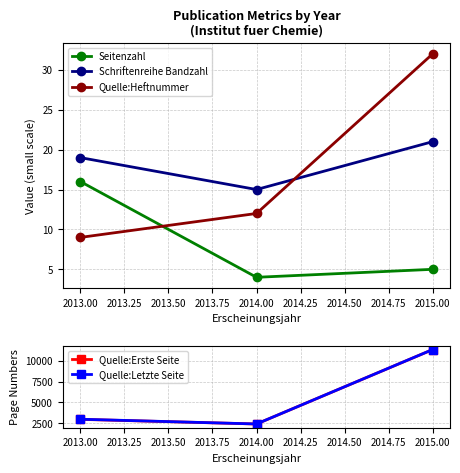

What is the lowest value of the Quelle:Letzte Seite series?

2439